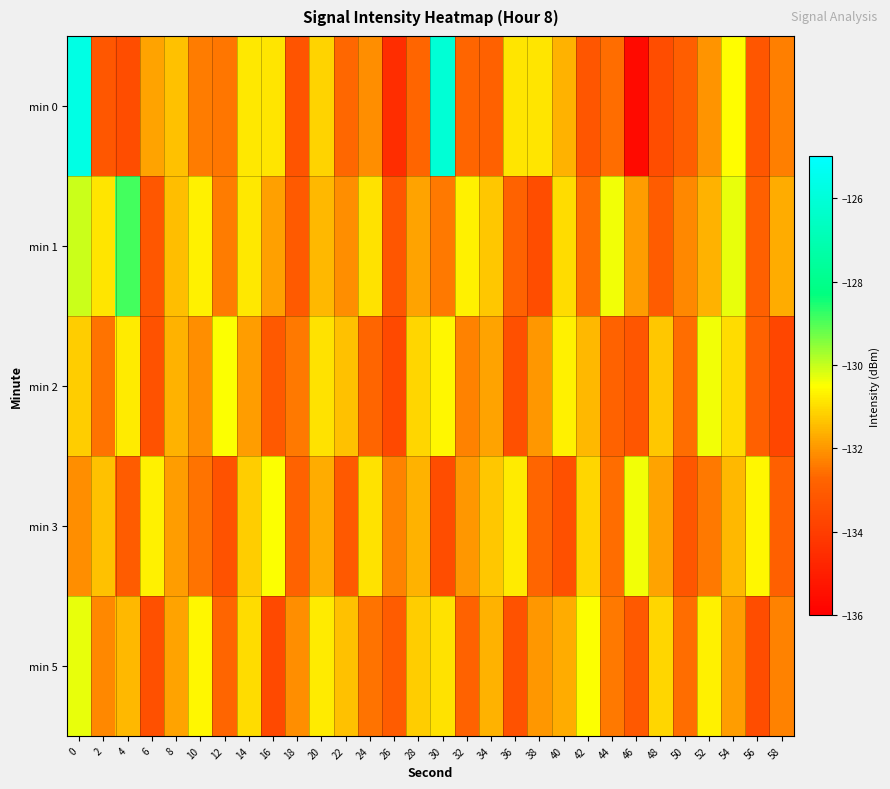

Rank the series by their maximum value, from lowest to highest.

min 2, min 3, min 5, min 1, min 0